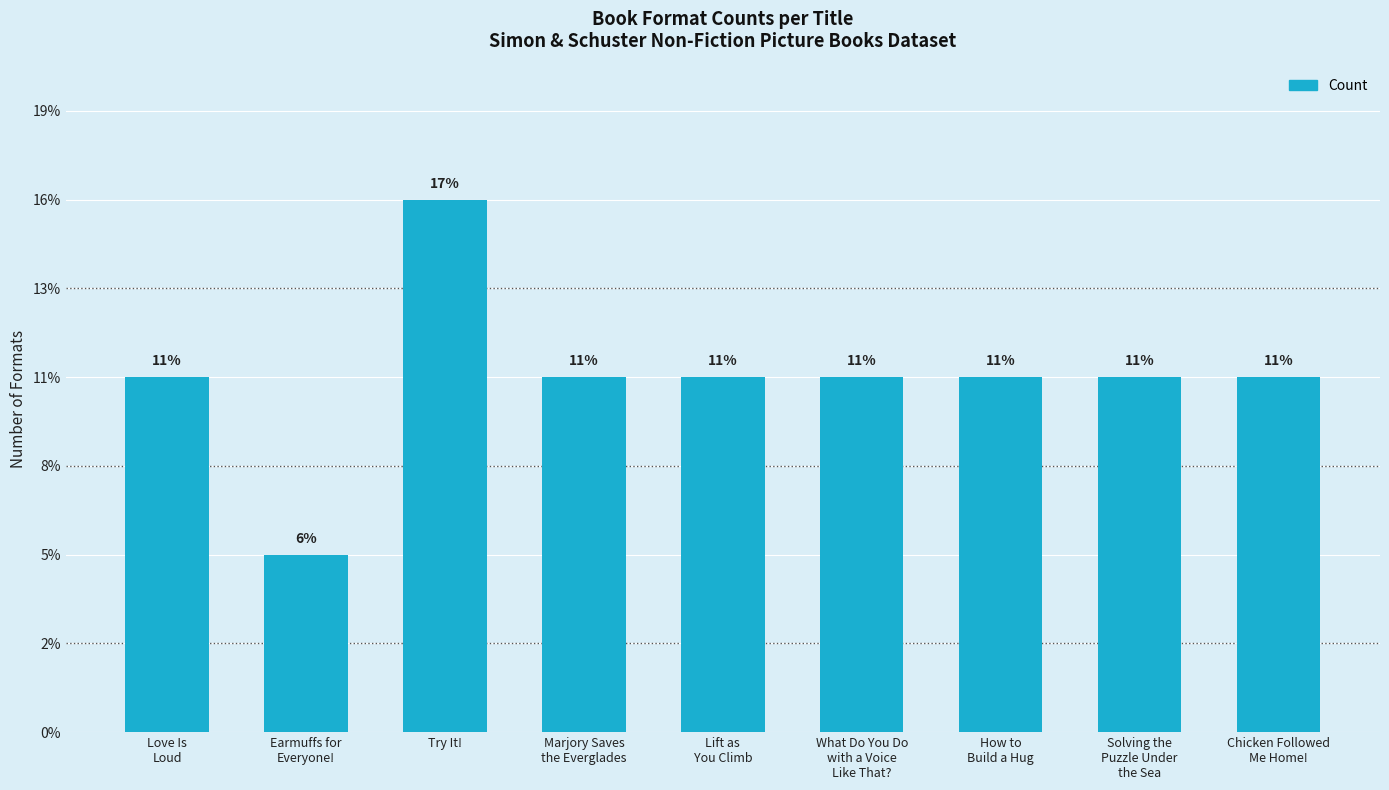

Which category has the highest value across all series?

Try It!